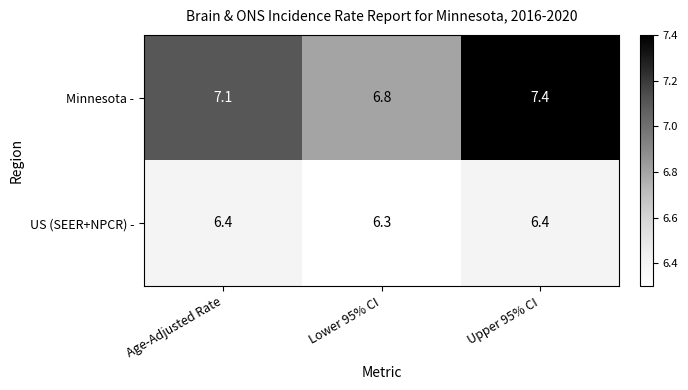

Count the number of data series in this chart.

2